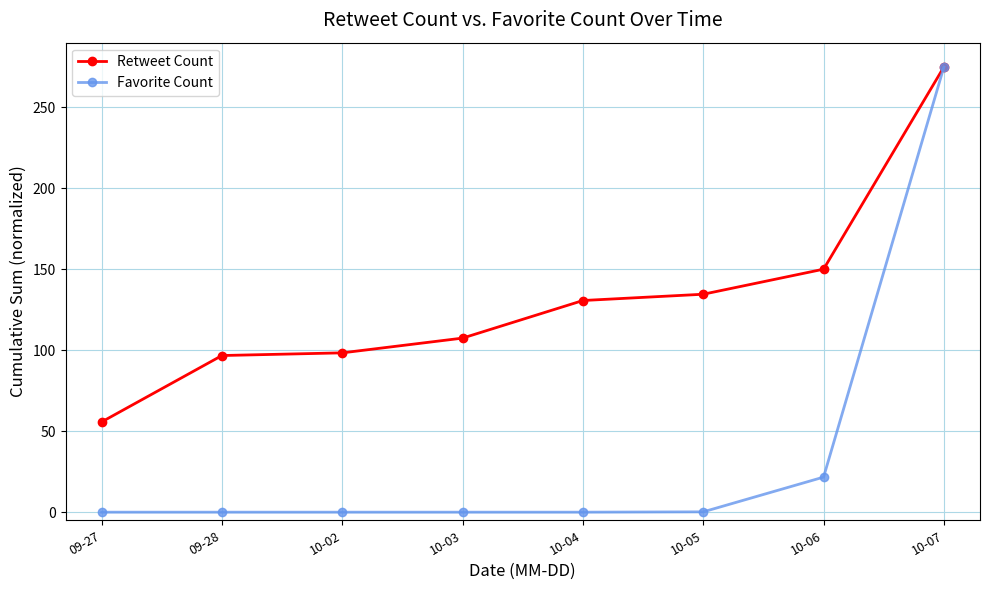

At which label is Retweet Count closest to 165?

10-06